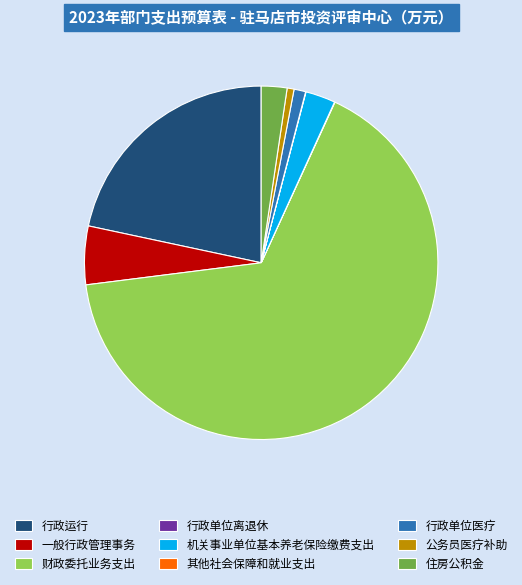

Which has a higher value, 行政单位医疗 or 机关事业单位基本养老保险缴费支出?

机关事业单位基本养老保险缴费支出